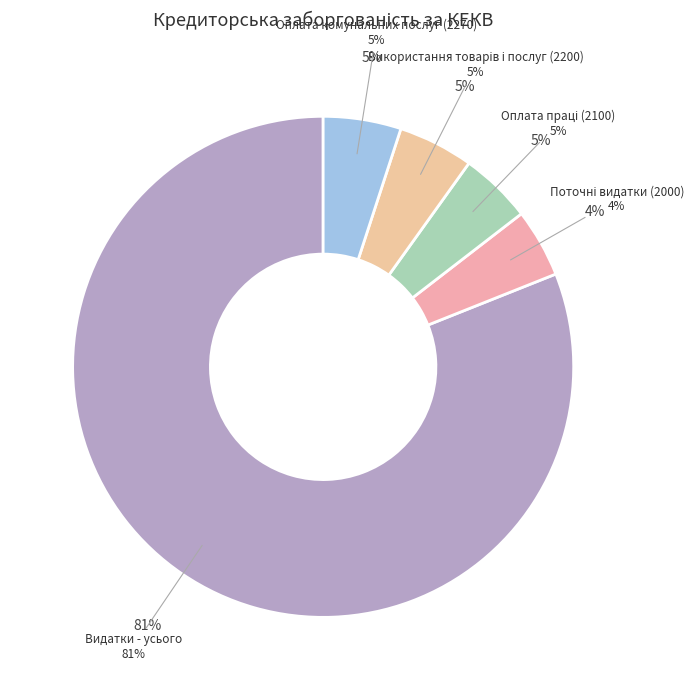

What percentage is NOT represented by Оплата комунальних послуг (2270)?

95.0%